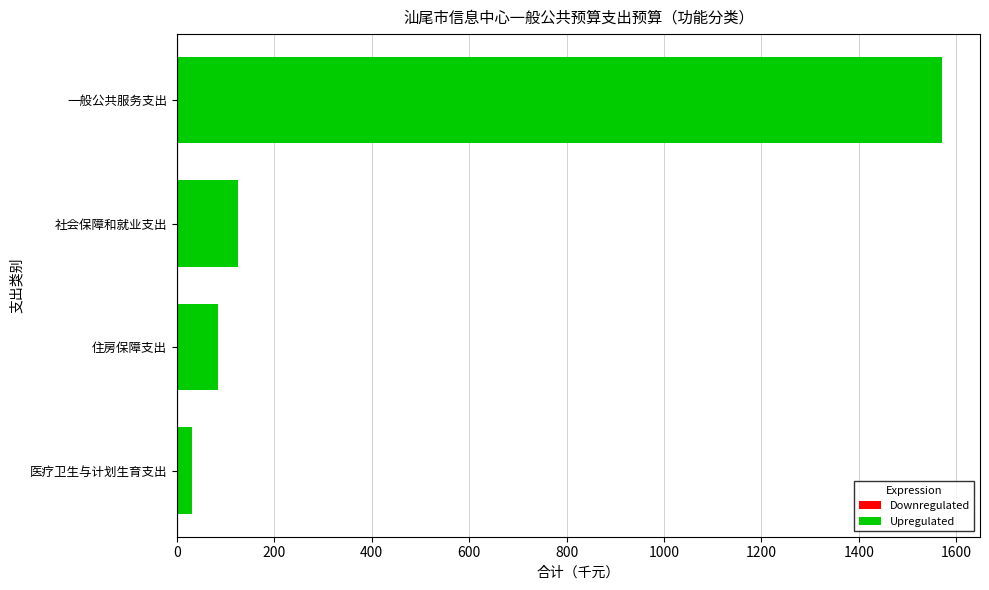

How many bars are there in total?

4